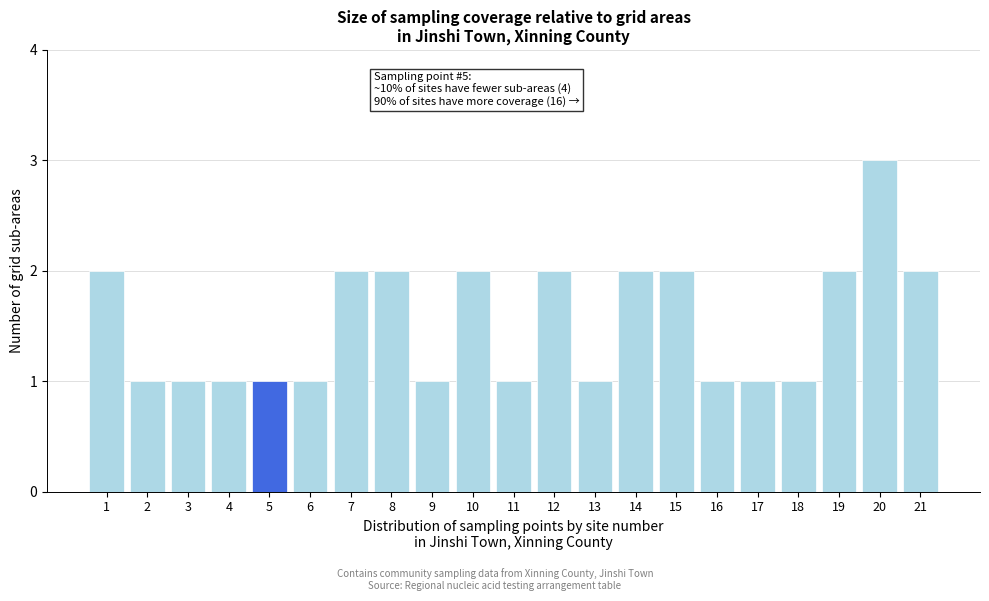

Reading left to right, what are all the values shown in this chart?

2	1	1	1	1	1	2	2	1	2	1	2	1	2	2	1	1	1	2	3	2